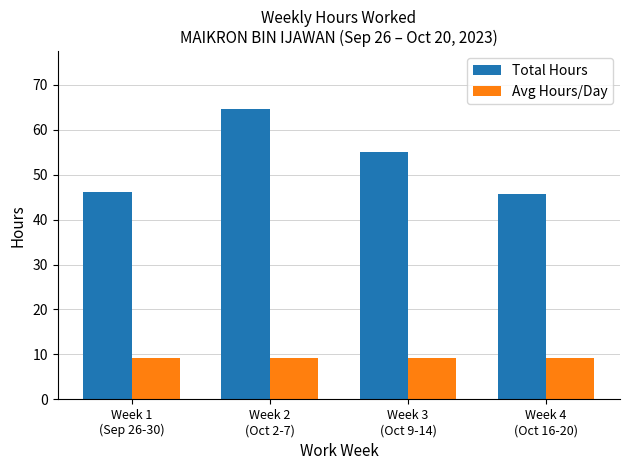

What is the approximate value of Total Hours at Week 2
(Oct 2-7)?

64.5